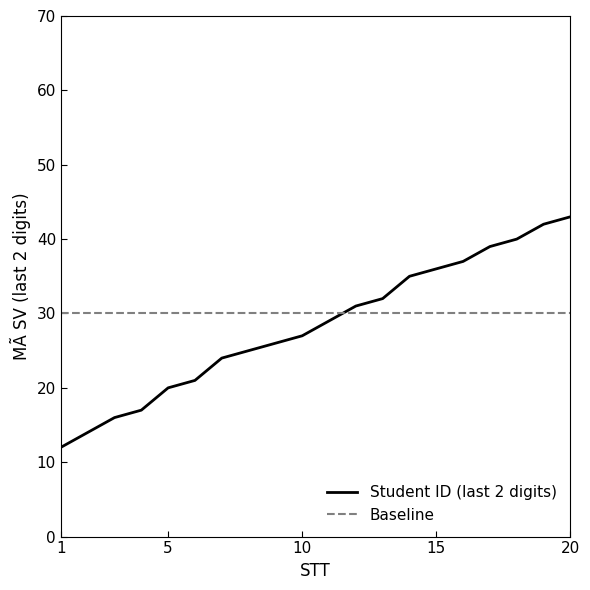

What is the average value?

28